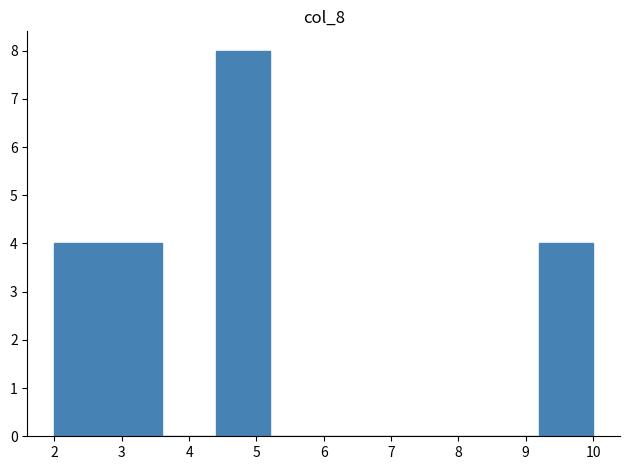

Which range on the x-axis has the tallest bar?

4.4 to 5.2